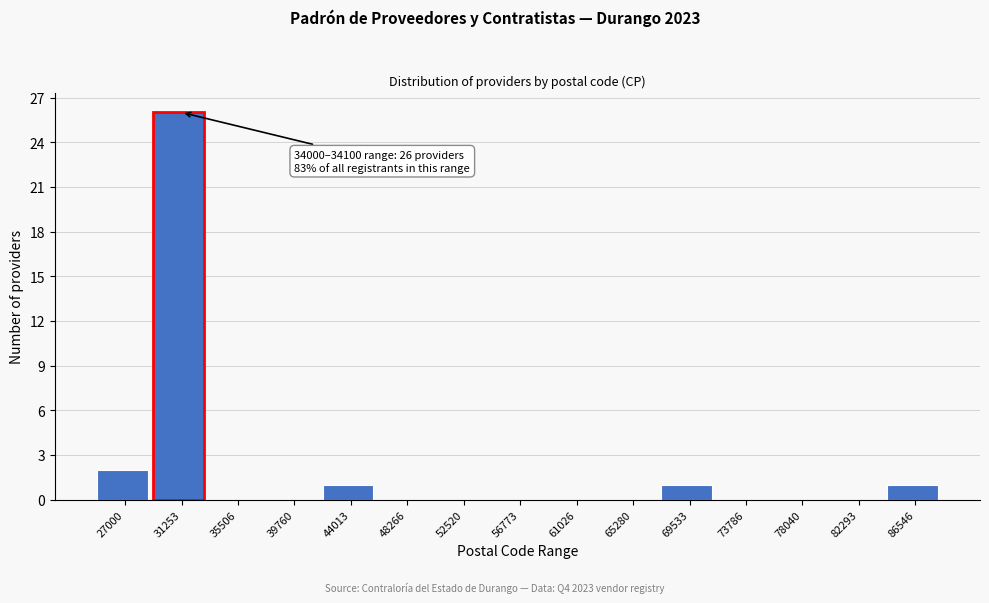

Reading left to right, extract all data points from this chart.

27000=2	31253=26	35506=0	39760=0	44013=1	48266=0	52520=0	56773=0	61026=0	65280=0	69533=1	73786=0	78040=0	82293=0	86546=1